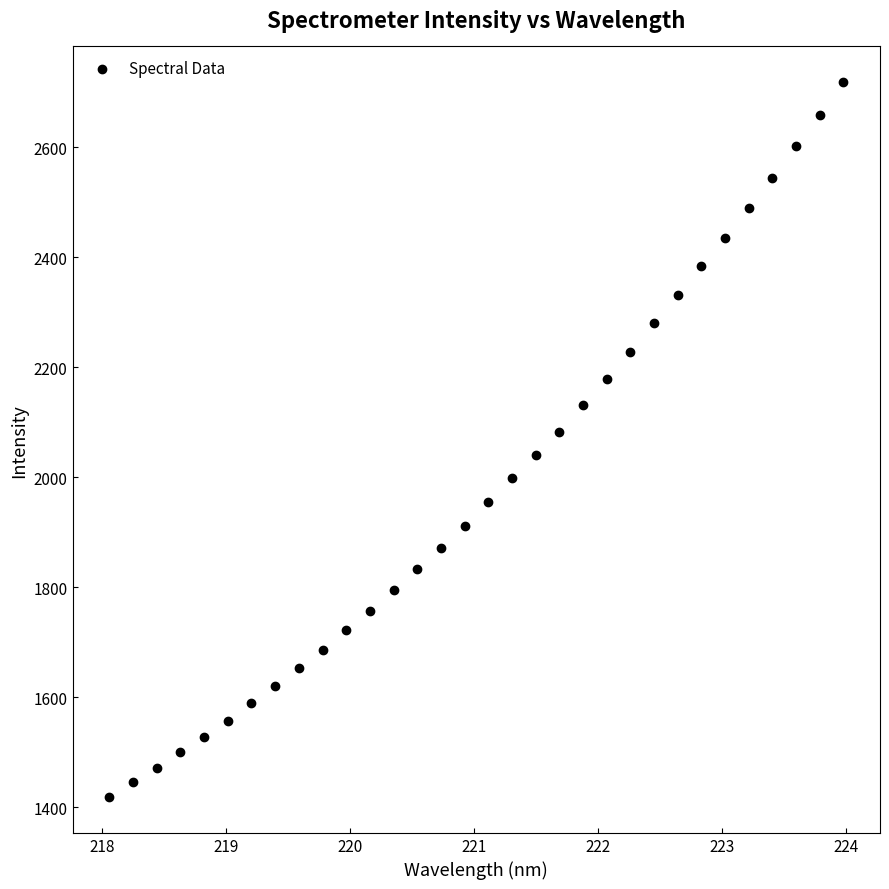

What is the range of Y values (max minus min)?

1300.5